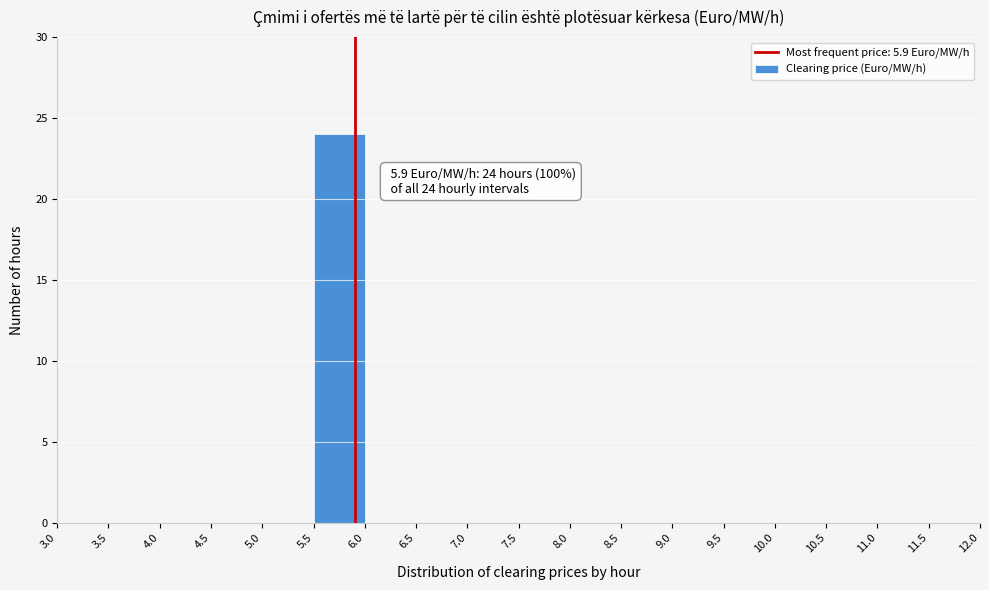

Which range on the x-axis has the tallest bar?

5.5 to 6.0